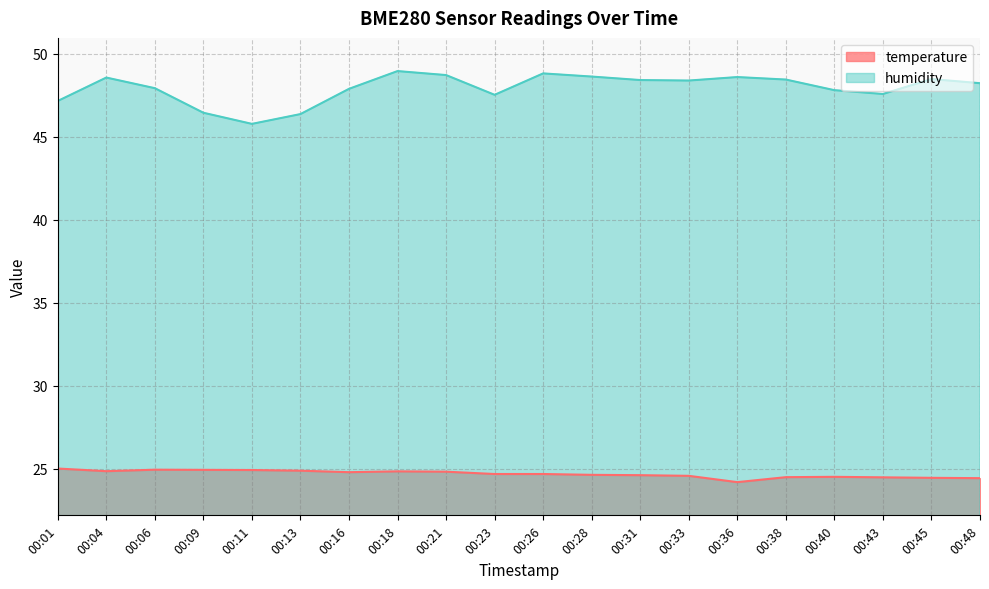

What is the approximate value of temperature at 00:40?

24.5